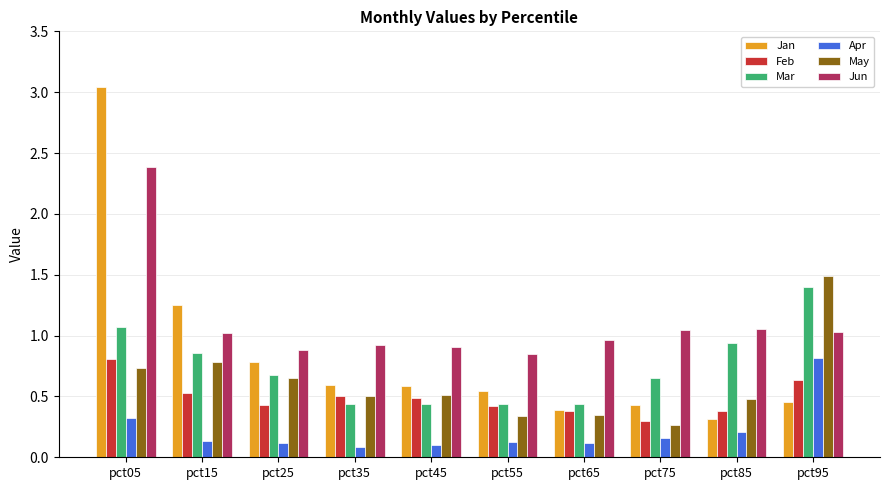

What is the maximum value for Jun?

2.4